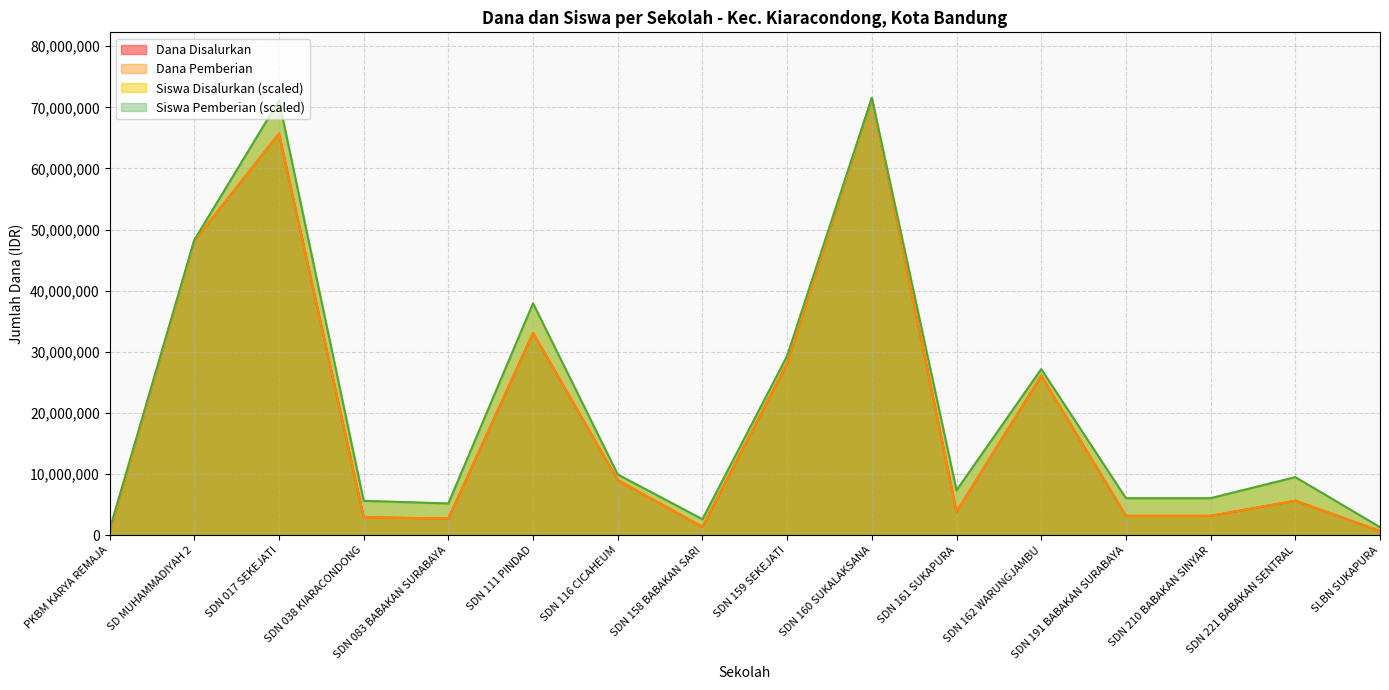

Where is the first local maximum for Dana Pemberian?

SDN 017 SEKEJATI